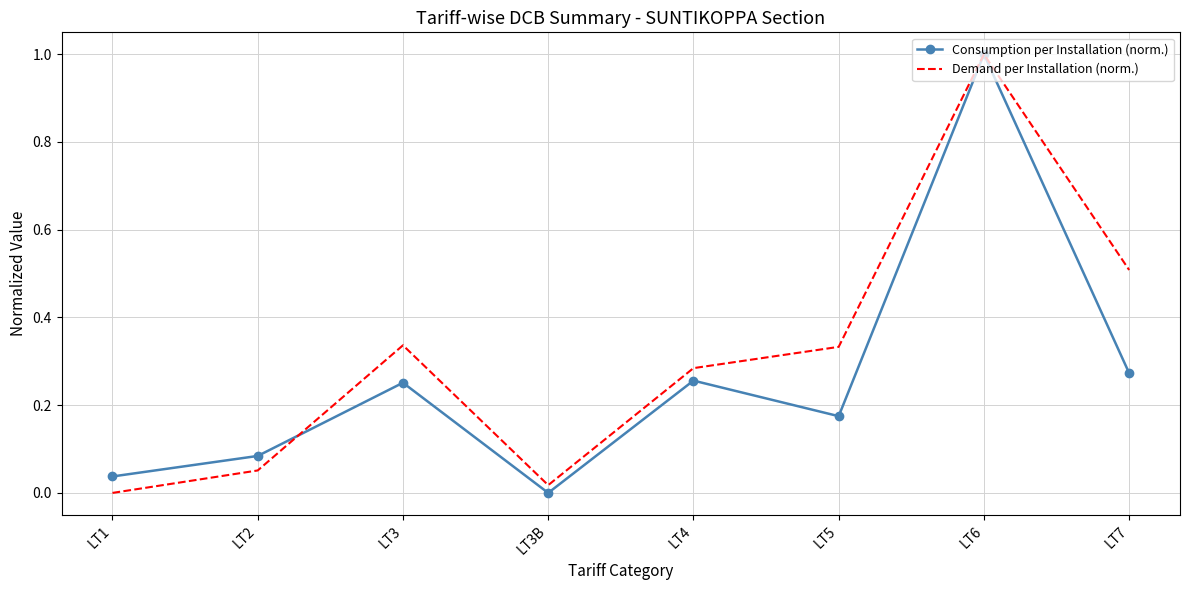

What is the difference between the maximum and minimum values in the Consumption per Installation (norm.) series?

1.0